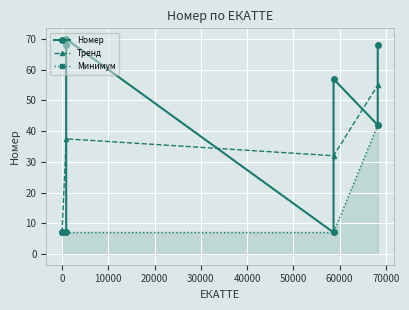

What is the average value?

41